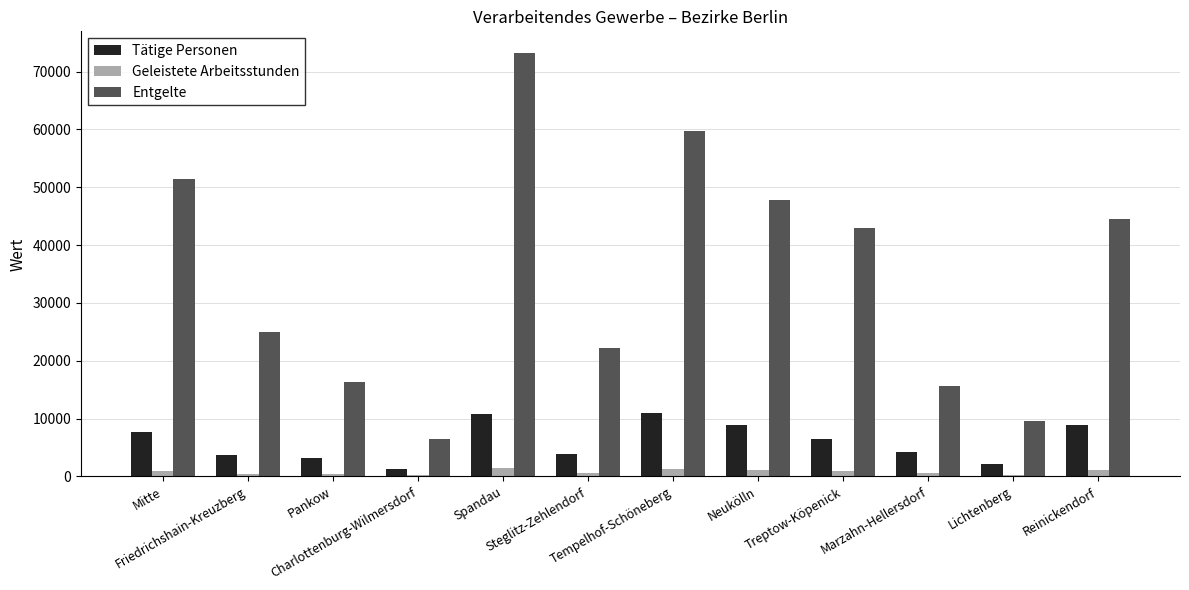

Which series has the largest total across all categories?

Entgelte